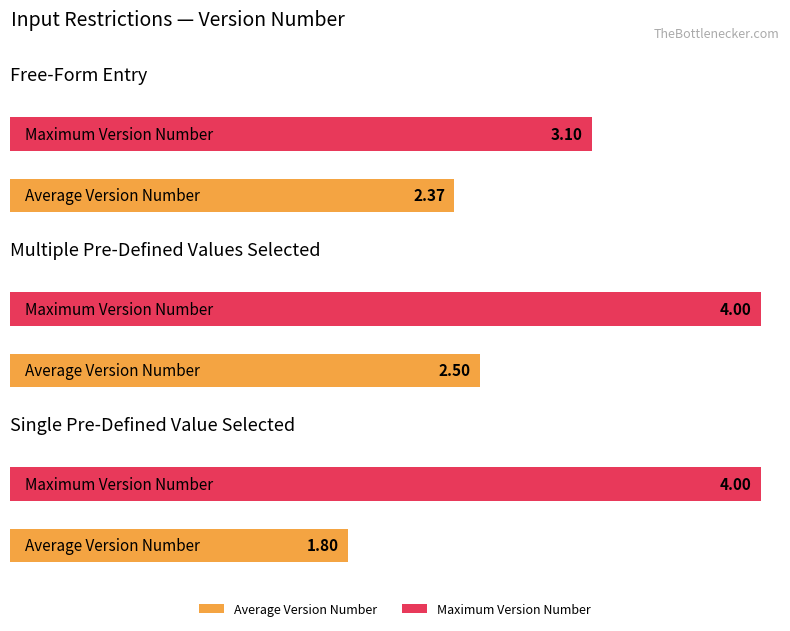

At which label is Max Version Number closest to 2?

Free-Form Entry